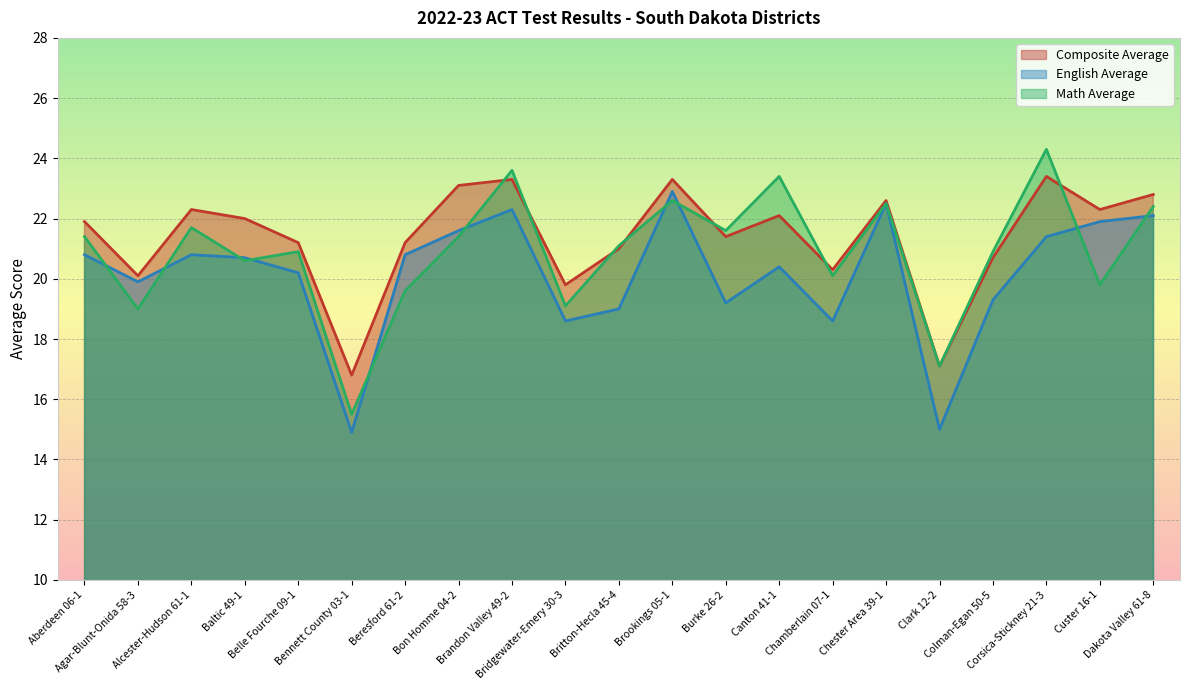

What is the total value across all series at Brandon Valley 49-2?

69.2